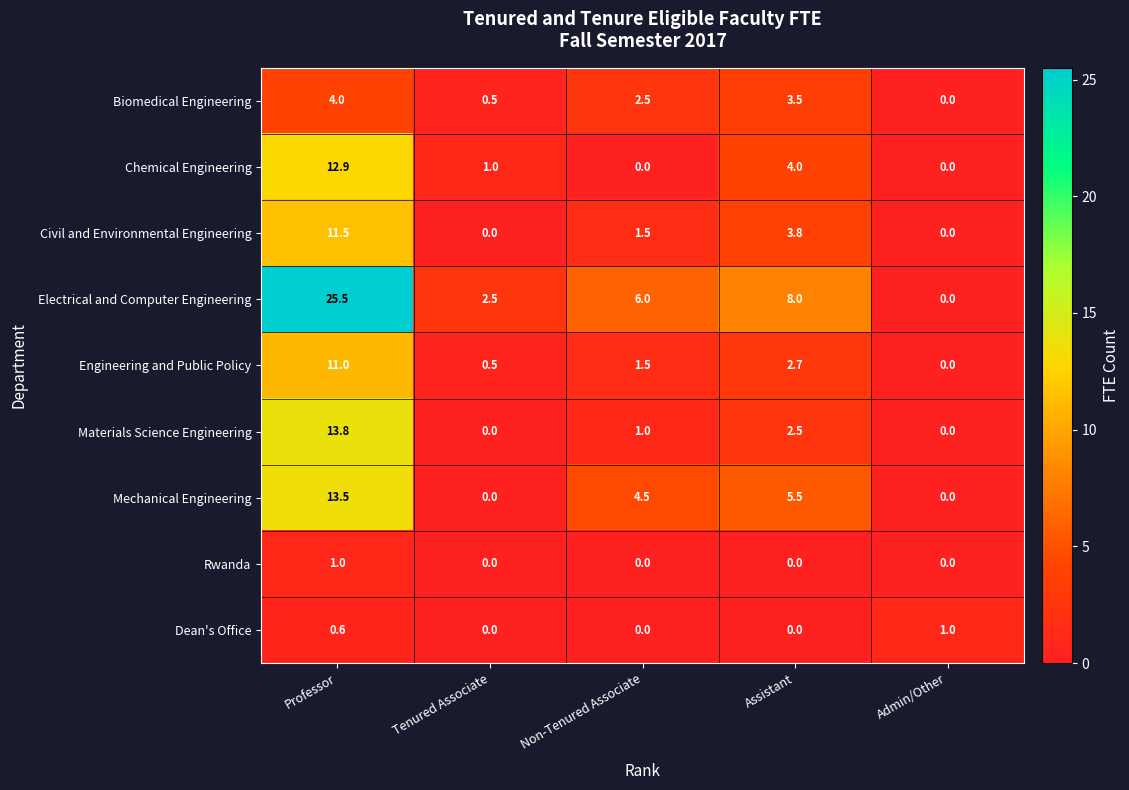

At which label is Chemical Engineering closest to 6?

Assistant